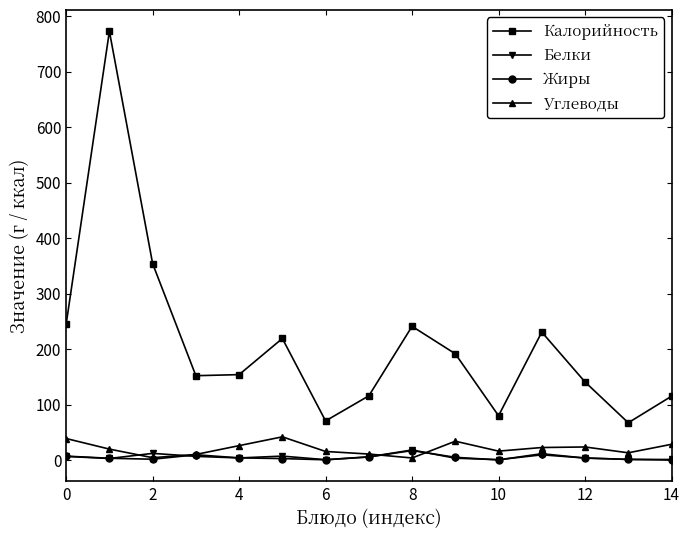

In Калорийность, how many points are higher than both neighbors (excluding endpoints)?

4